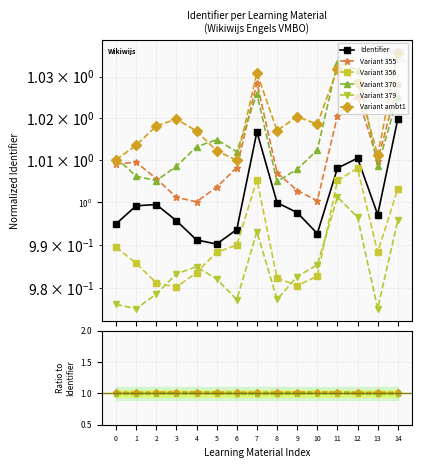

Which series changed the most between 6 and 13?

Variant 370